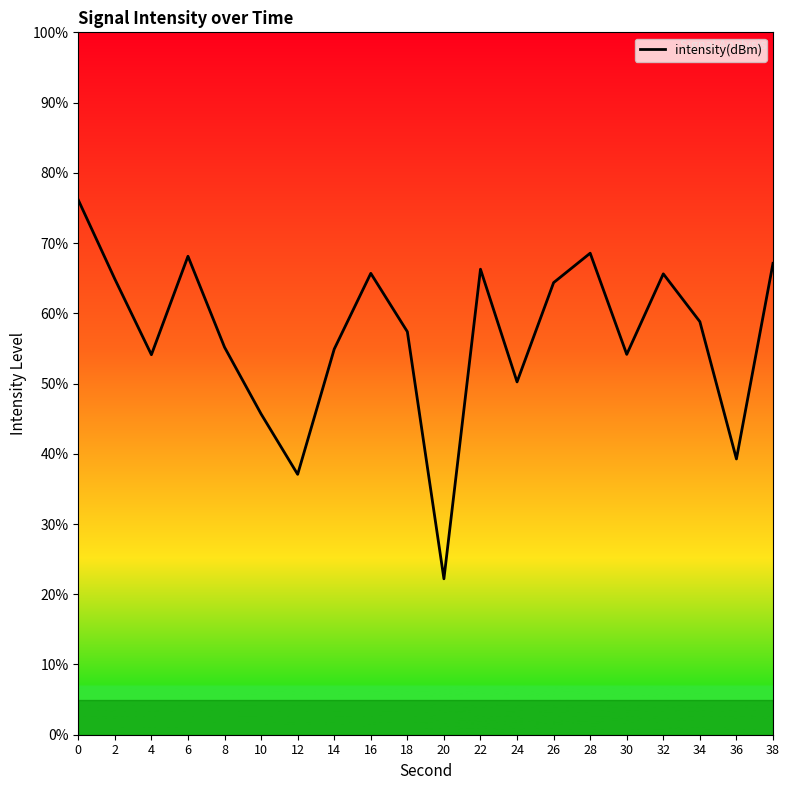

Rank the categories by value from lowest to highest.

20, 12, 36, 10, 24, 4, 30, 14, 8, 18, 34, 26, 2, 32, 16, 22, 38, 6, 28, 0